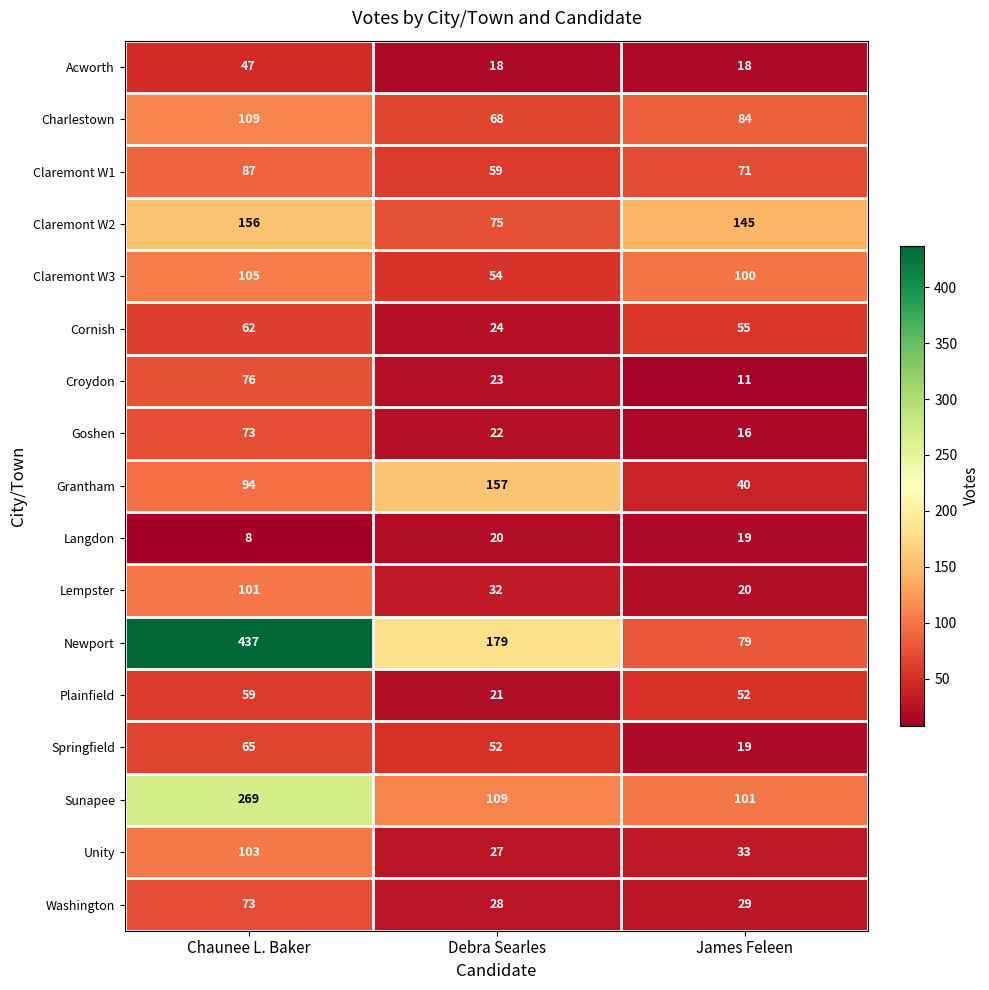

The value of Washington at Debra Searles is 28. True or false?

True